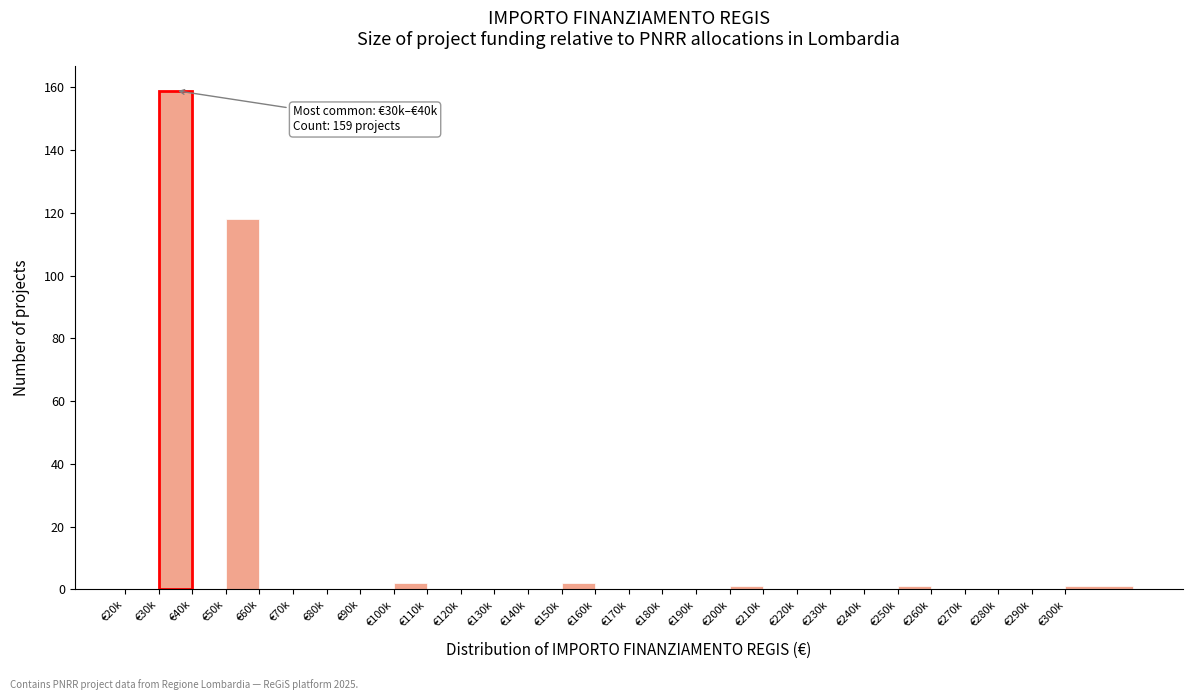

Reading left to right, list all the values displayed in this chart.

€20k=0	€30k=159	€40k=0	€50k=118	€60k=0	€70k=0	€80k=0	€90k=0	€100k=2	€110k=0	€120k=0	€130k=0	€140k=0	€150k=2	€160k=0	€170k=0	€180k=0	€190k=0	€200k=1	€210k=0	€220k=0	€230k=0	€240k=0	€250k=1	€260k=0	€270k=0	€280k=0	€290k=0	€300k=1